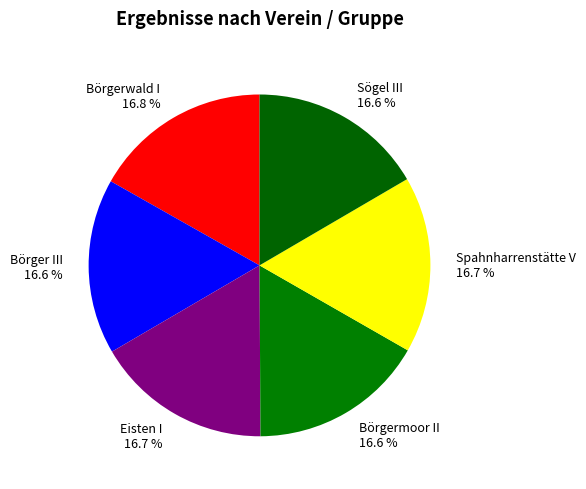

Is there a majority slice in this chart?

No